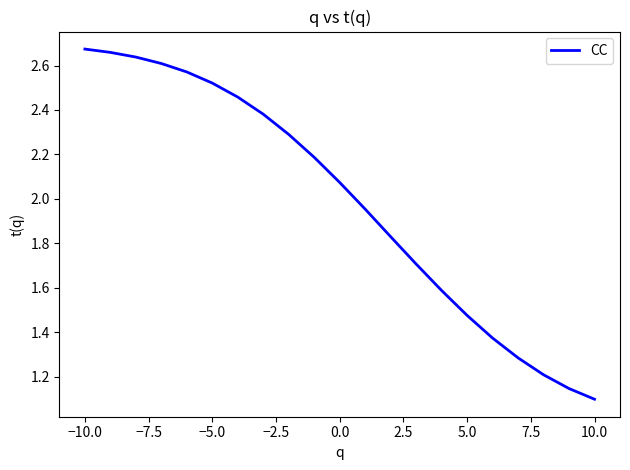

Is this an area chart (filled region under the line)?

No